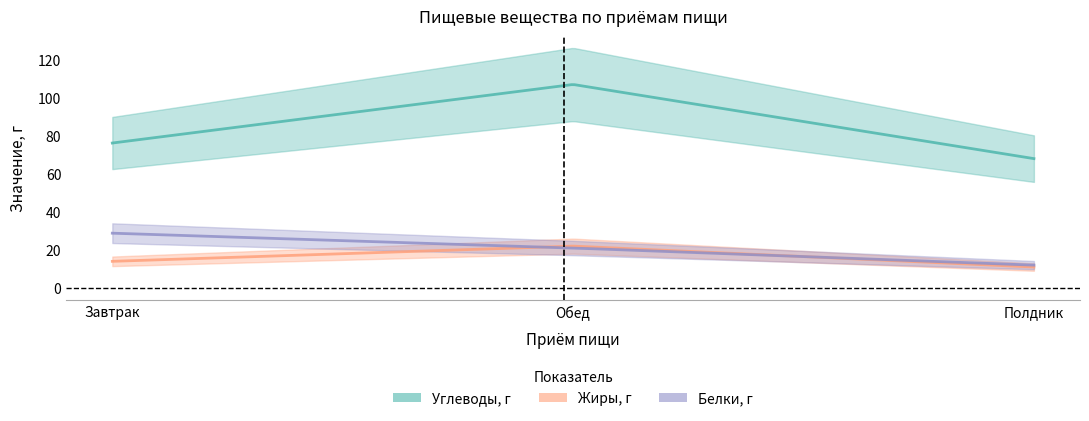

At Завтрак, list the series in order from largest to smallest.

Углеводы, г, Белки, г, Жиры, г